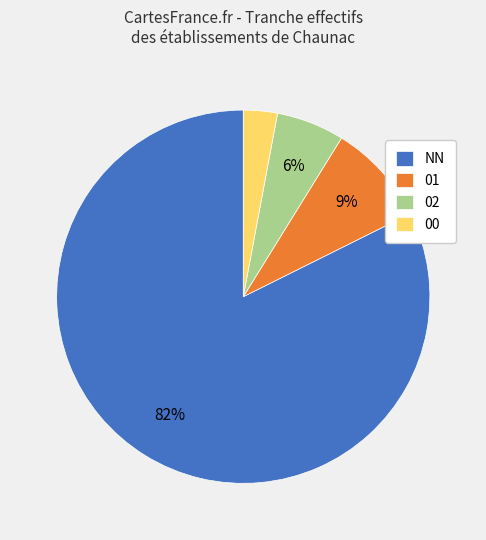

To the nearest percent, what percentage of the pie is 00?

3%